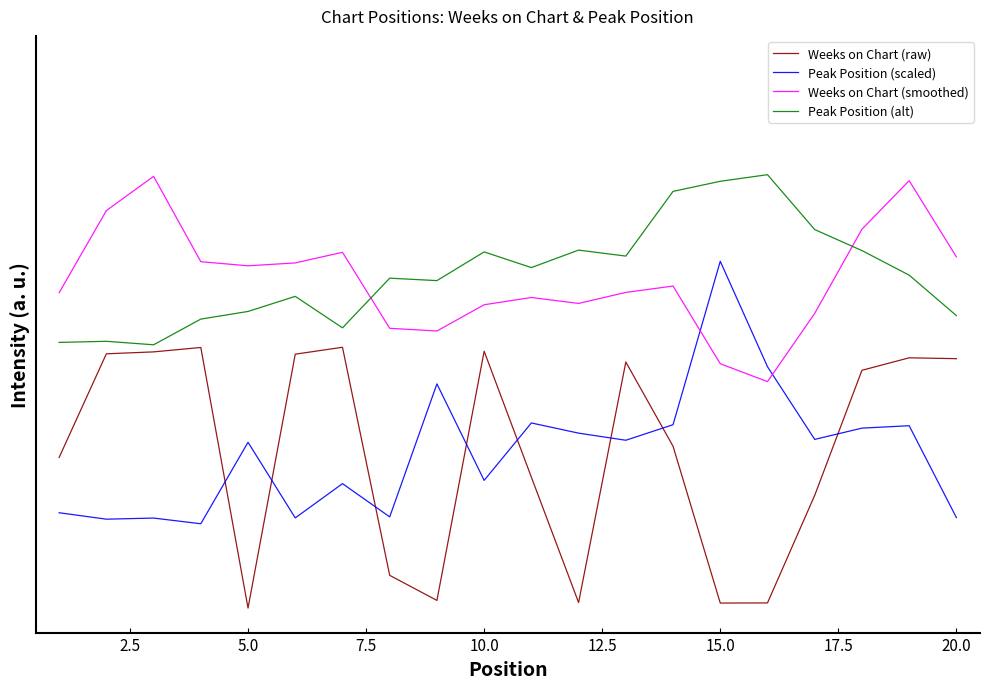

Rank the series by their maximum value, from highest to lowest.

Peak Position (alt), Weeks on Chart (smoothed), Peak Position (scaled), Weeks on Chart (raw)